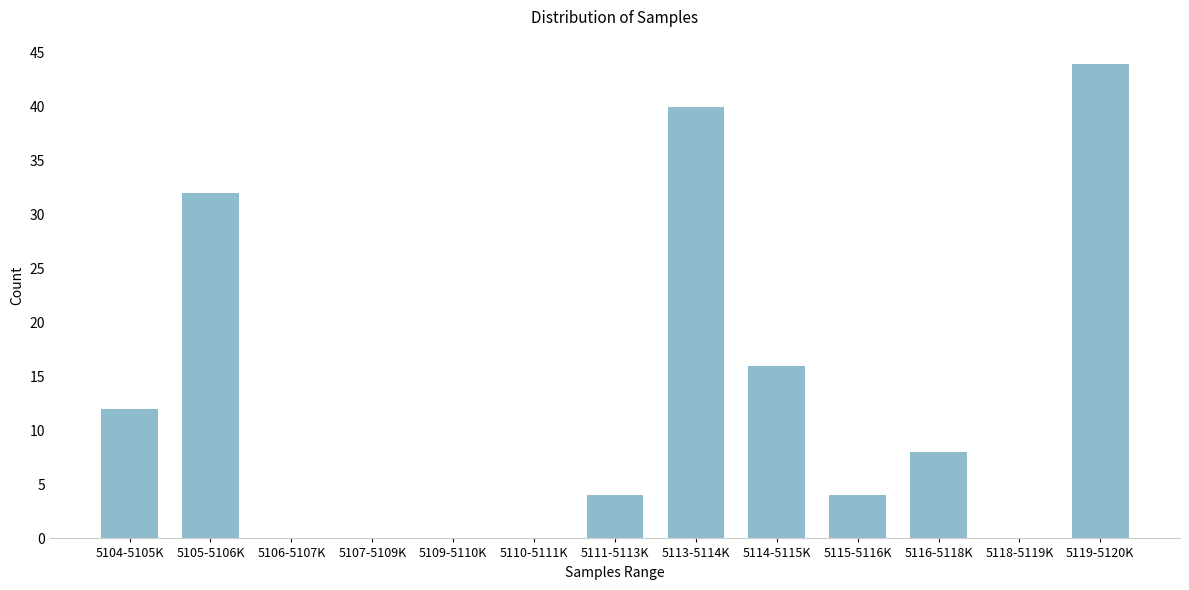

Reading left to right, transcribe all the data shown in this chart.

5104-5105K=12	5105-5106K=32	5106-5107K=0	5107-5109K=0	5109-5110K=0	5110-5111K=0	5111-5113K=4	5113-5114K=40	5114-5115K=16	5115-5116K=4	5116-5118K=8	5118-5119K=0	5119-5120K=44